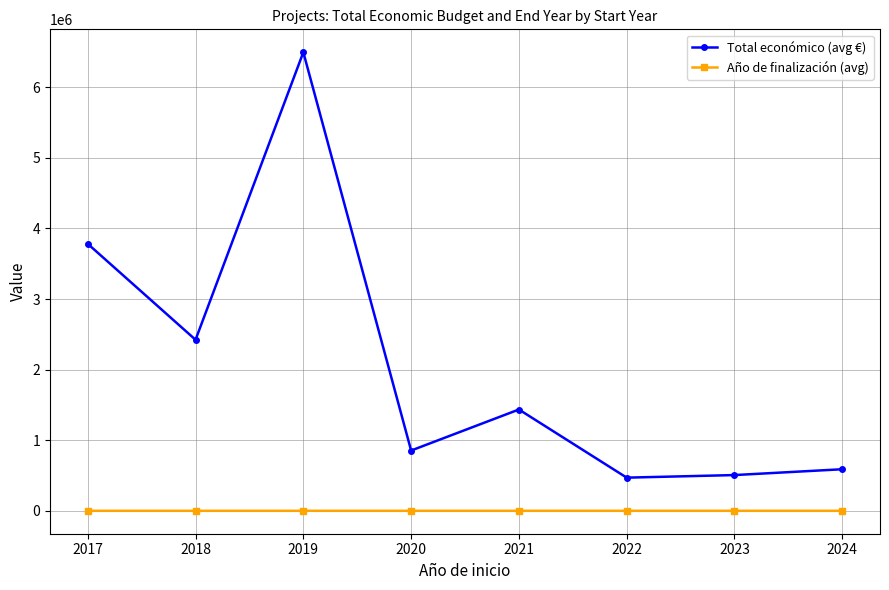

Does the chart display data point markers on the line(s)?

Yes